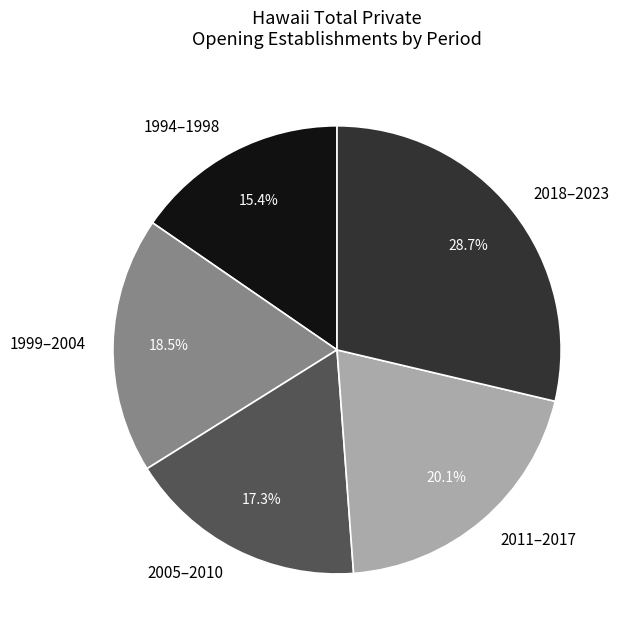

To the nearest percent, what is the average slice percentage?

20%